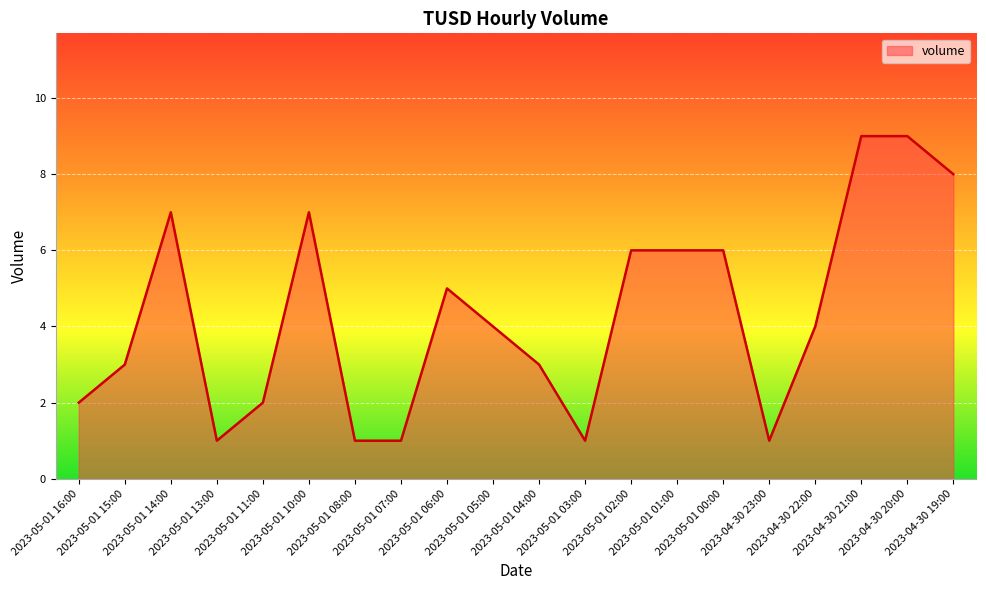

Which has a higher value, 2023-05-01 00:00 or 2023-05-01 04:00?

2023-05-01 00:00